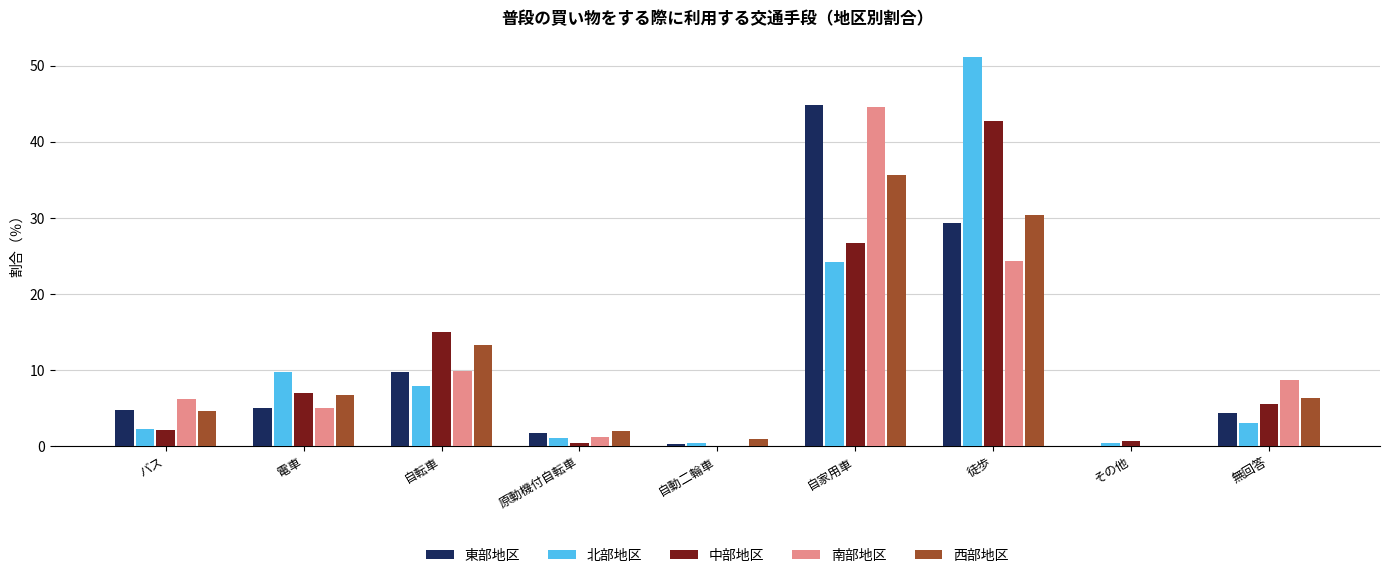

Where is 東部地区 nearest to the value 22?

徒歩